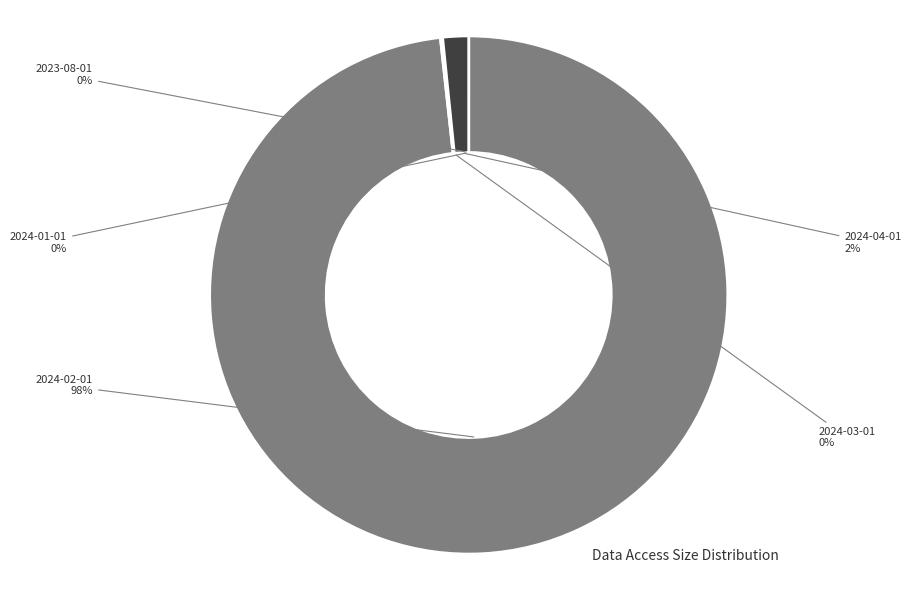

The 2024-04-01 slice represents 2% of the pie. True or false?

True